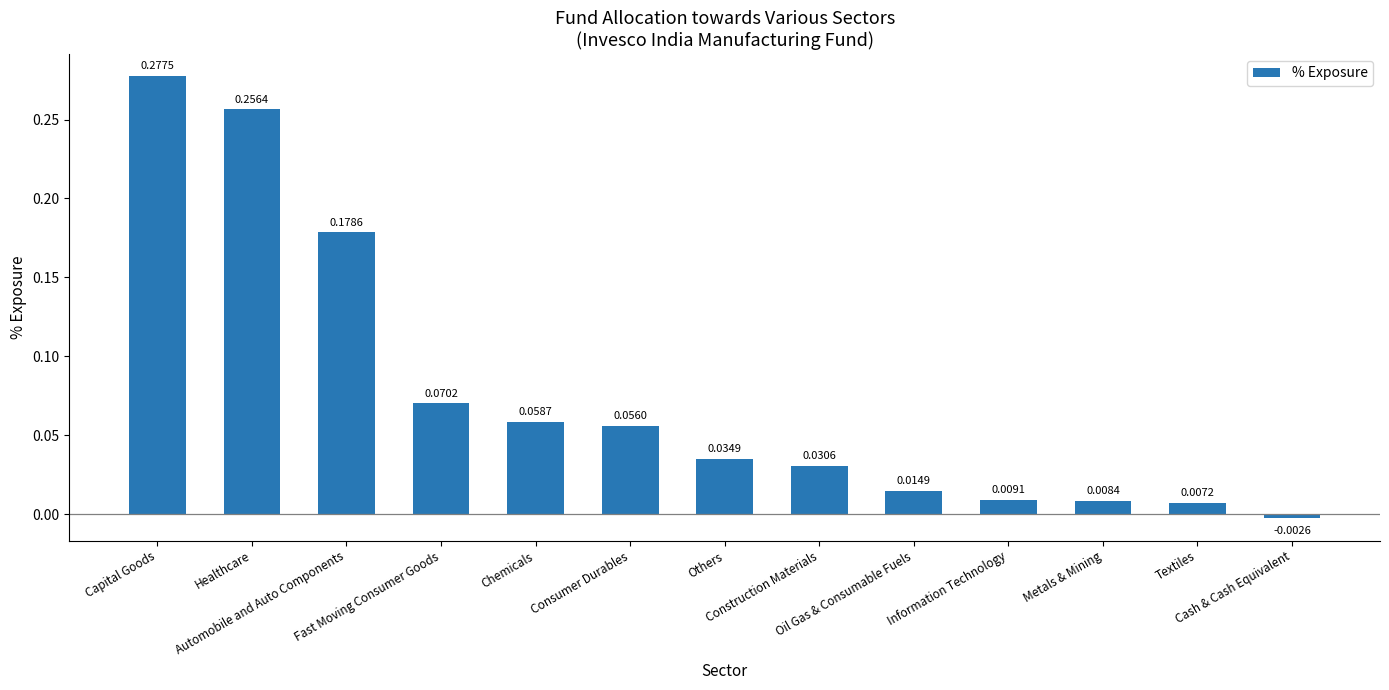

Which category has the highest value across all series?

Capital Goods